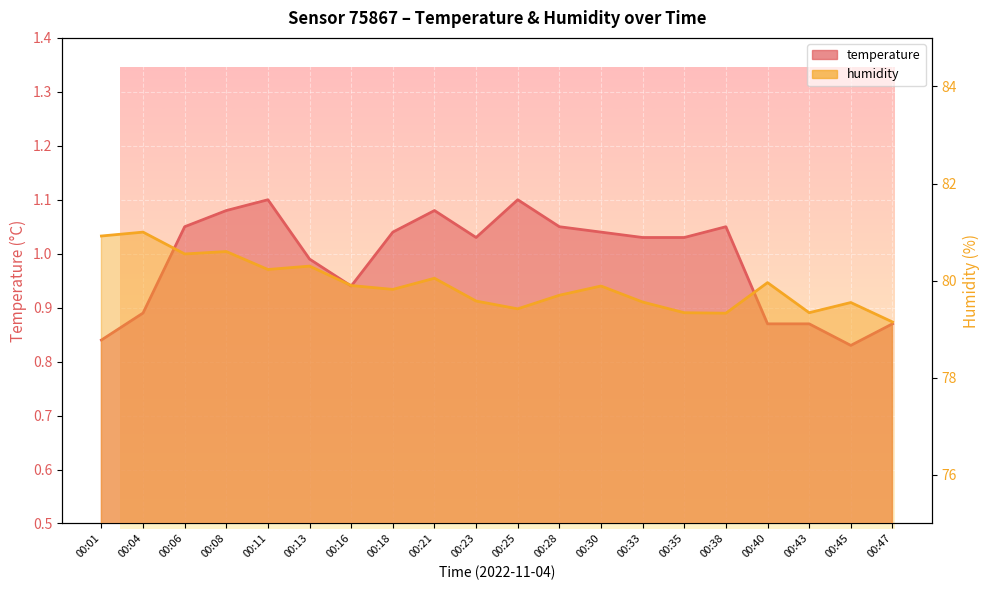

How many lines are shown in the chart?

2